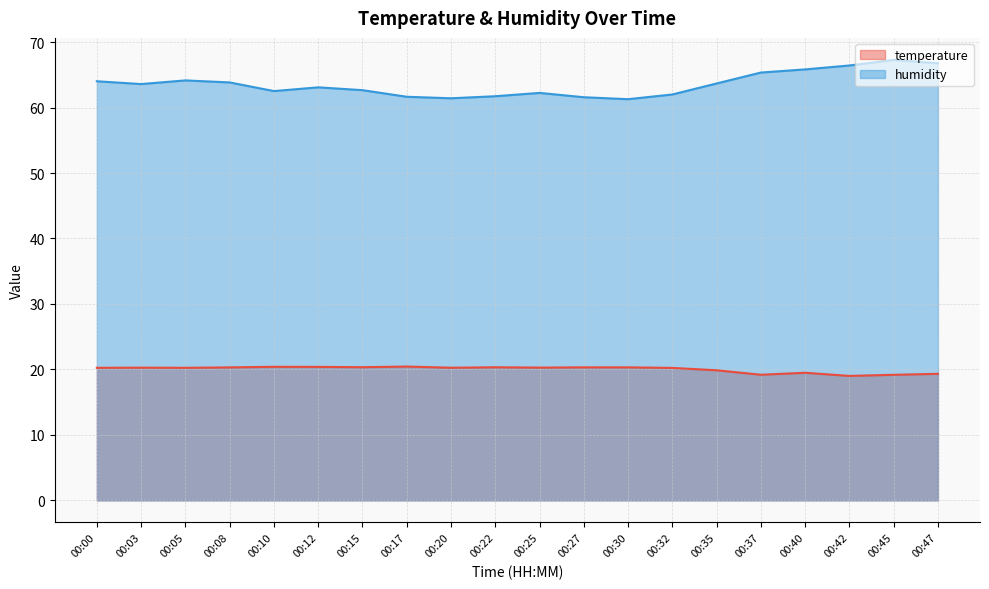

True or false: temperature and humidity intersect in this chart.

False